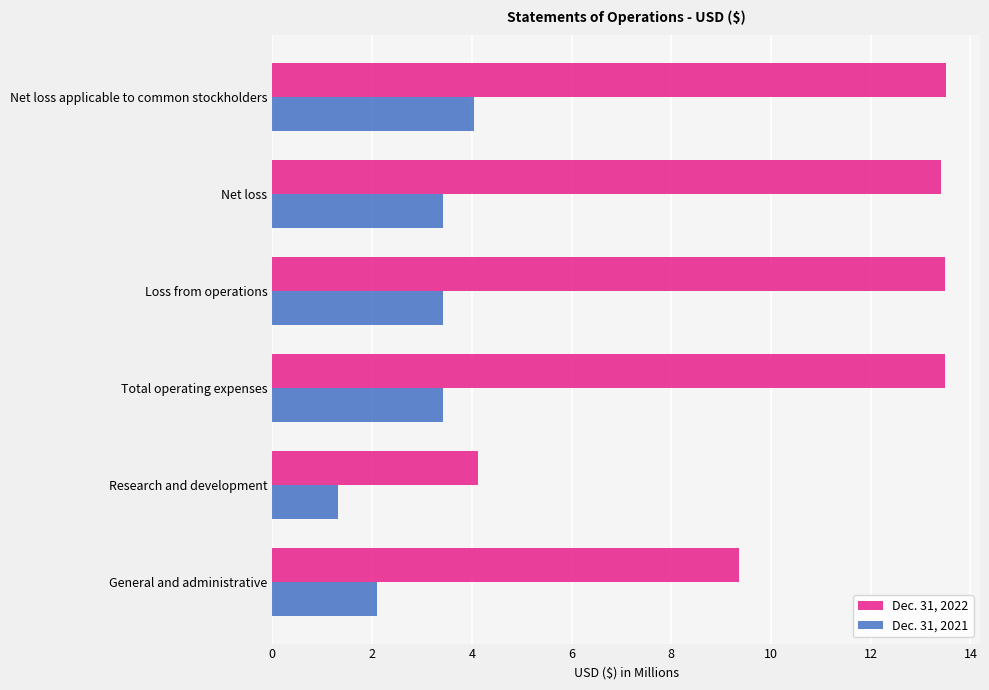

Rank the series by their maximum value, from highest to lowest.

Dec. 31, 2022, Dec. 31, 2021